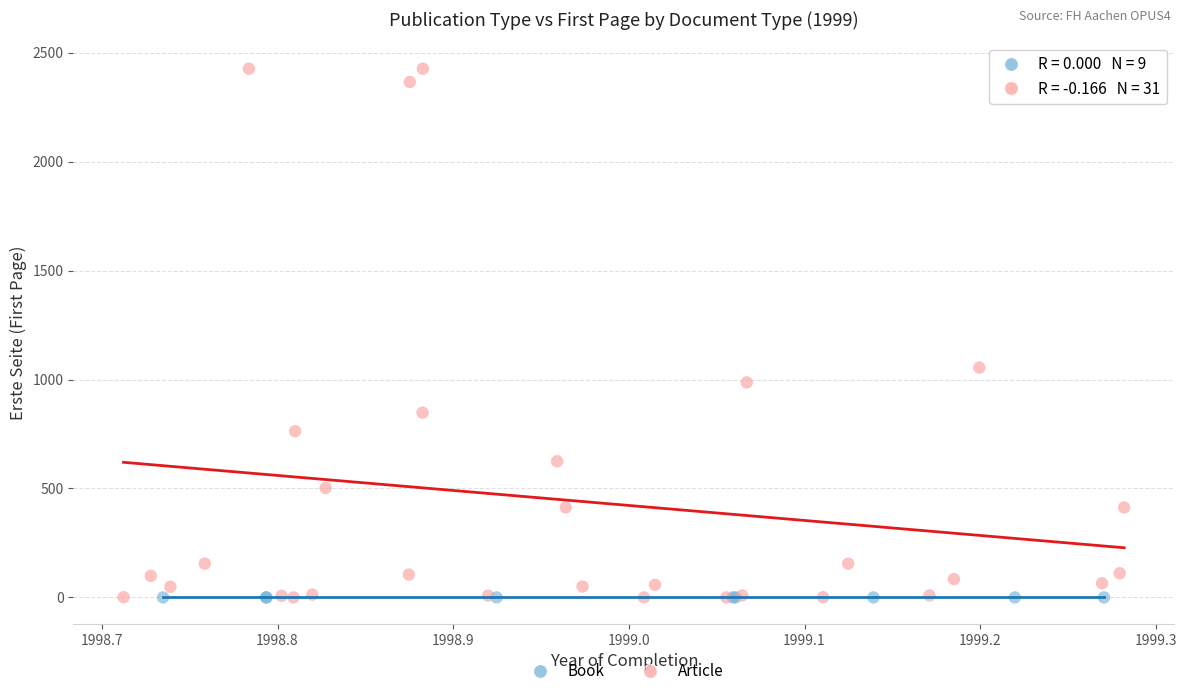

Which series reaches the maximum Y coordinate?

Article